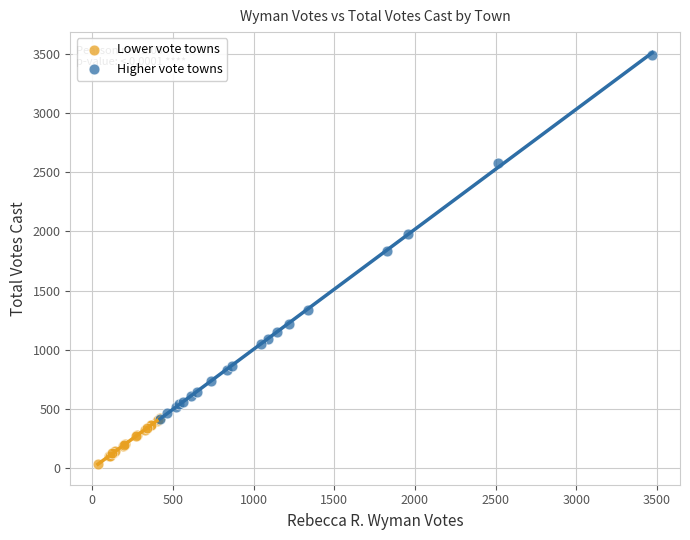

What are all the series names shown in the legend?

Lower vote towns, Higher vote towns